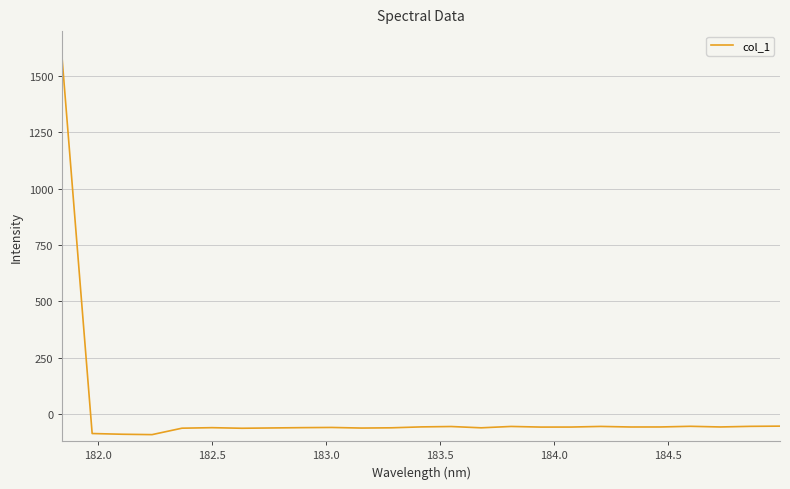

Does the chart display data point markers on the line(s)?

No